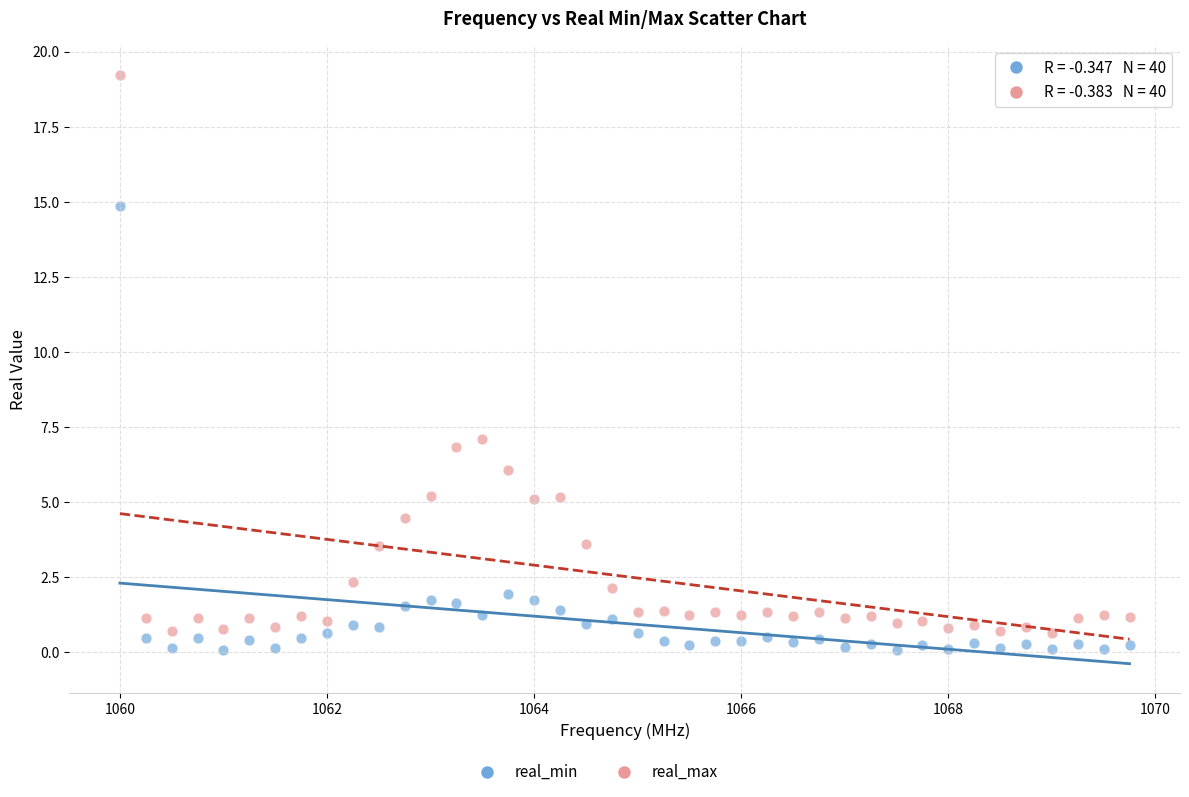

Across all data points, what is the range of X values (max minus min)?

9.8